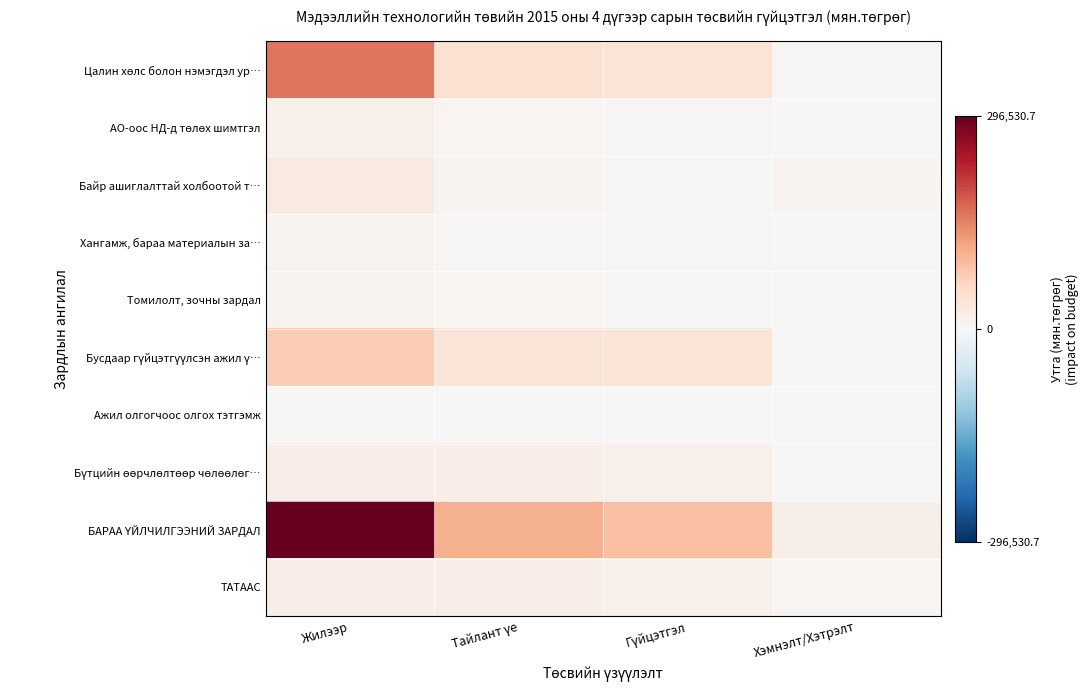

At Жилээр, list the series in order from largest to smallest.

БАРАА ҮЙЛЧИЛГЭЭНИЙ ЗАРДАЛ, Цалин хөлс болон нэмэгдэл ур…, Бусдаар гүйцэтгүүлсэн ажил ү…, Байр ашиглалттай холбоотой т…, ТАТААС, Бүтцийн өөрчлөлтөөр чөлөөлөг…, АО-оос НД-д төлөх шимтгэл, Хангамж, бараа материалын за…, Томилолт, зочны зардал, Ажил олгогчоос олгох тэтгэмж